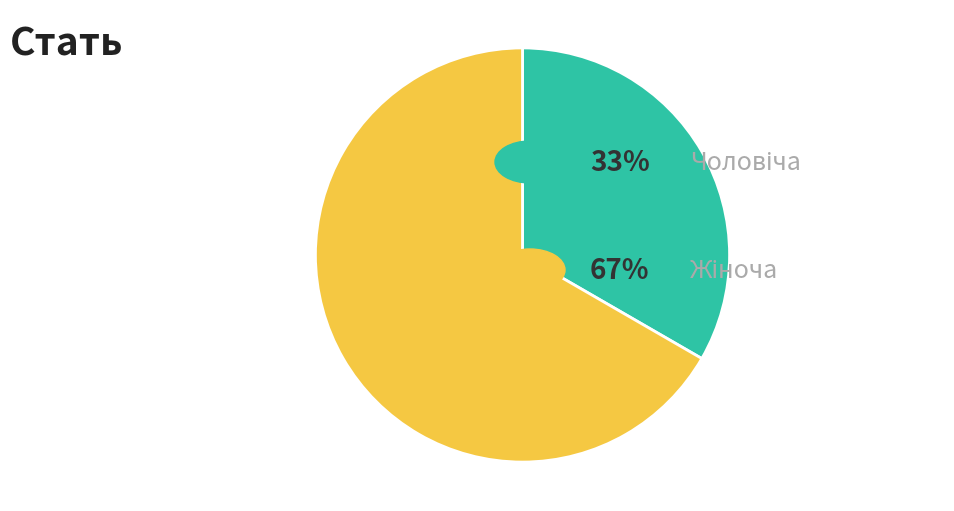

Is there any slice that represents more than half of the pie?

Yes